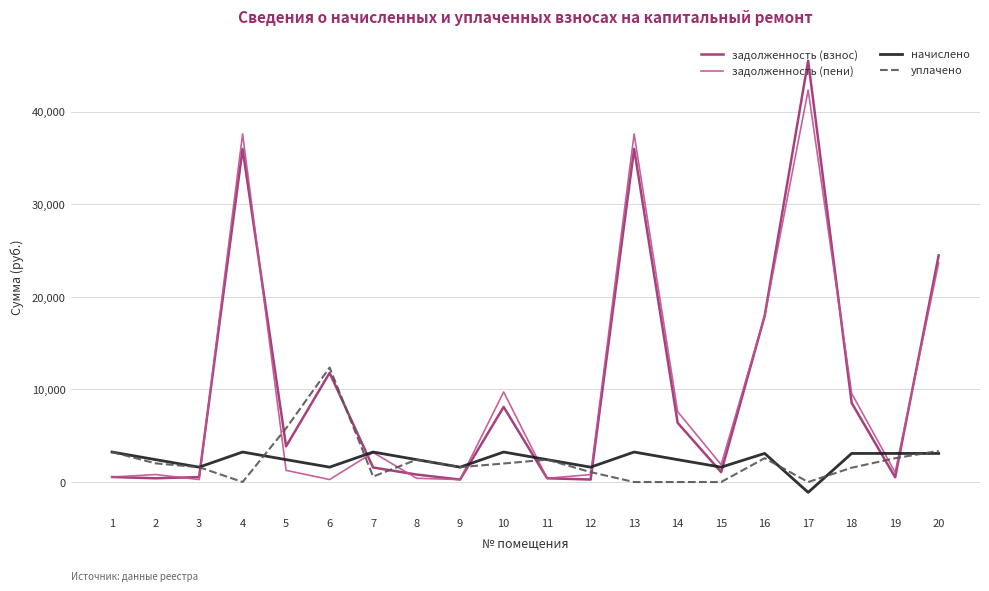

After their last crossing, which series has the higher values: начислено or задолженность (взнос)?

задолженность (взнос)